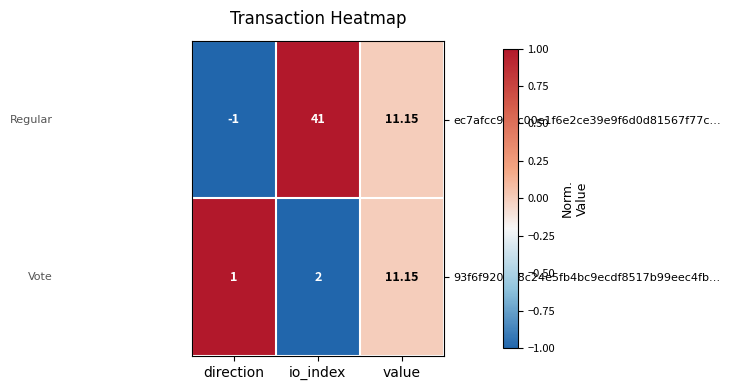

At which category is the sum across all series the highest?

io_index